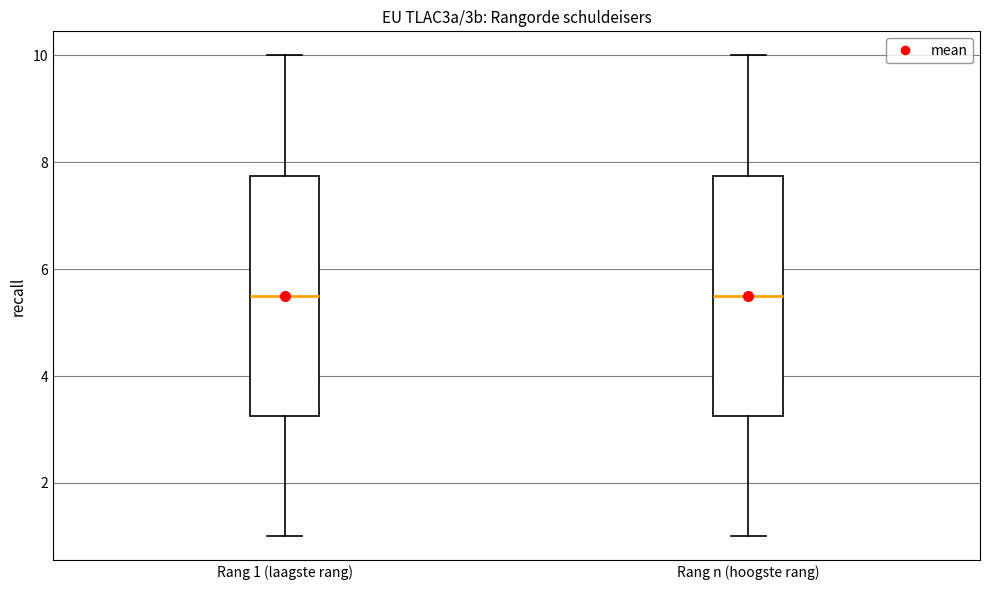

Reading left to right, read every box against the y-axis: the position of its median line, the range the box covers, and the ends of its whiskers. The values are not printed on the chart, so give them approximately, as read against the axis.

Rang 1 (laagste rang): median 5.6, box 3.2 to 7.8, whiskers 1.0 to 10.0
Rang n (hoogste rang): median 5.6, box 3.2 to 7.8, whiskers 1.0 to 10.0